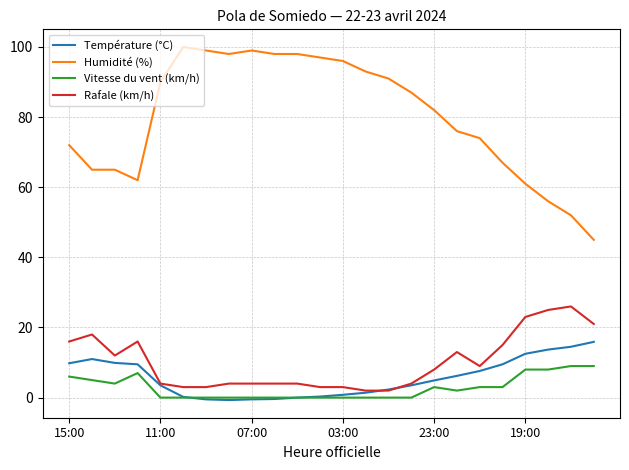

What is the maximum value for Humidité (%)?

100.0